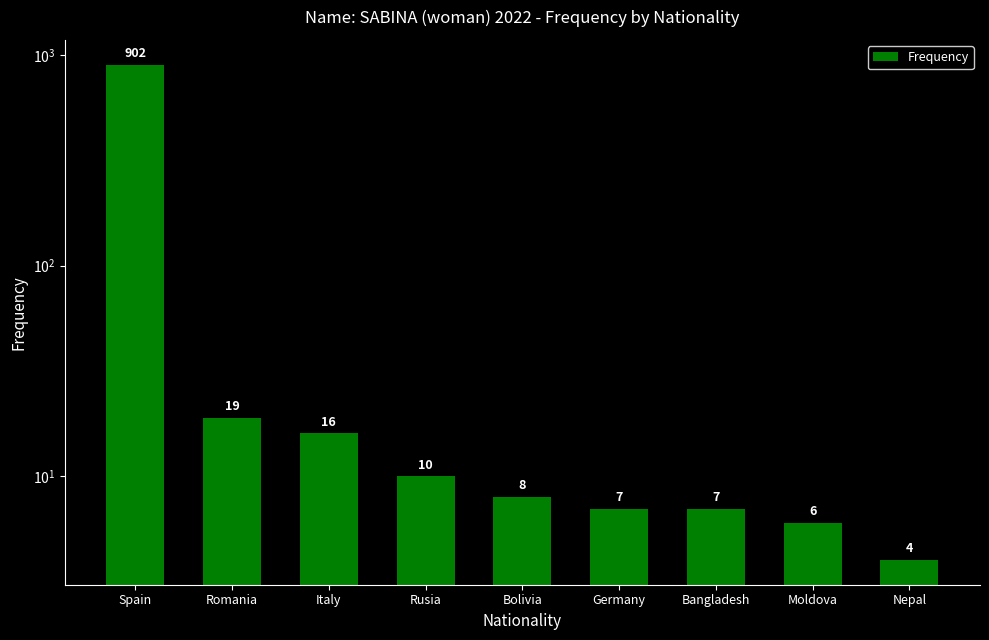

List the labels in order of value, largest first.

Spain, Romania, Italy, Rusia, Bolivia, Germany, Bangladesh, Moldova, Nepal